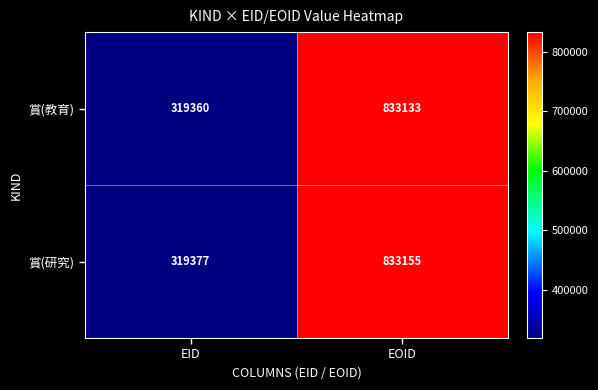

What is the average value of the 賞(研究) series?

576266